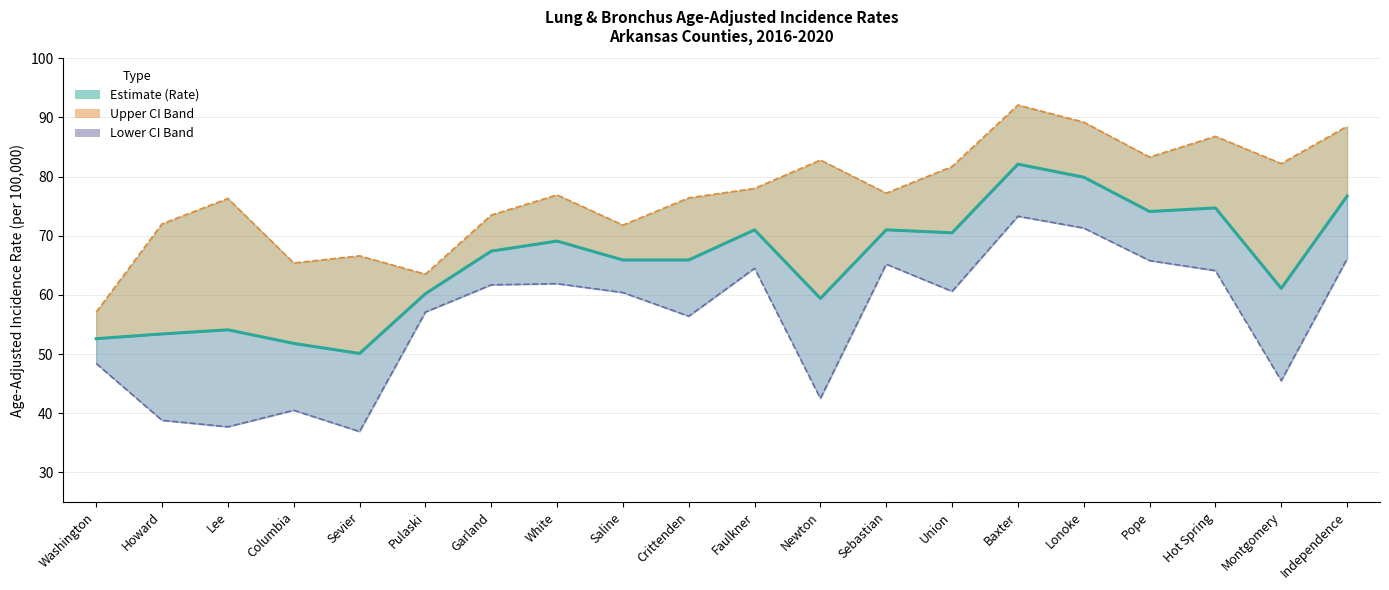

What is the difference between the second highest and second lowest values in the Age-Adjusted Rate series?

28.1